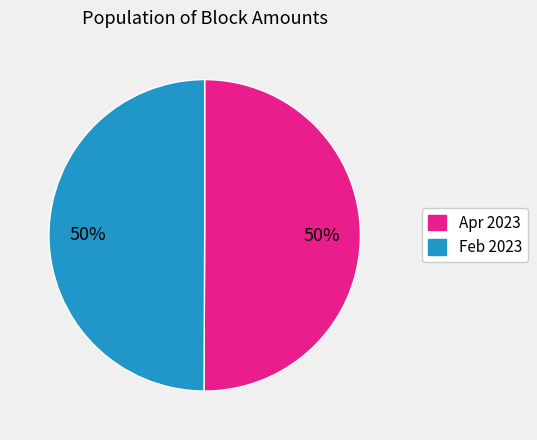

To the nearest percent, what is the average slice percentage?

50%